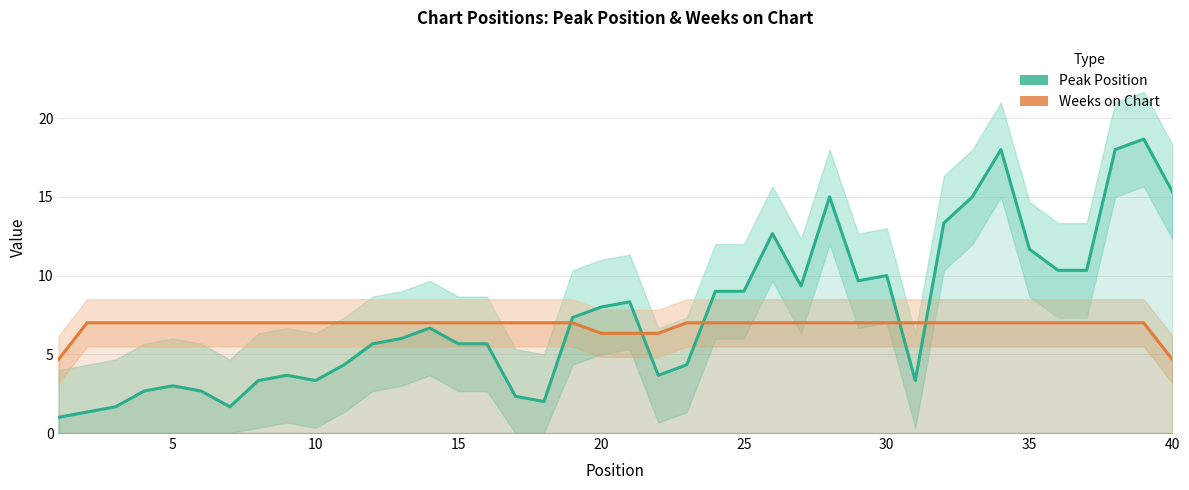

The value of Peak Position at 40 is 5.7. True or false?

False